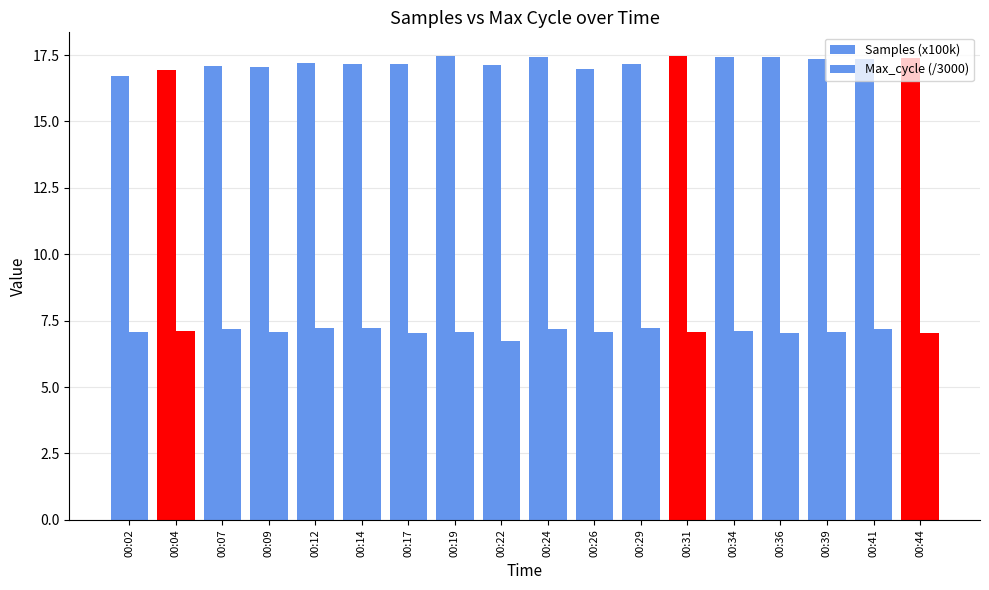

What is the average value of the Max_cycle (/3000) series?

7.1